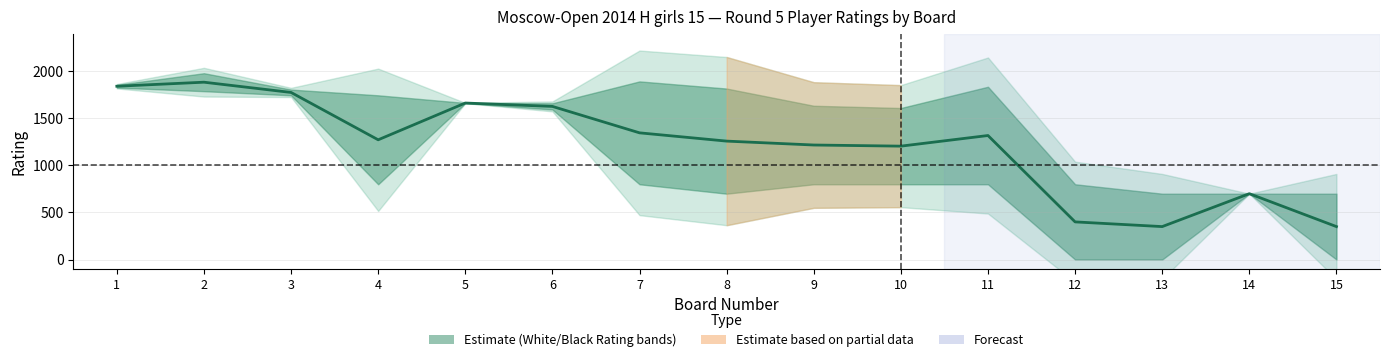

How many points are lower than both their immediate neighbors (excluding endpoints)?

3